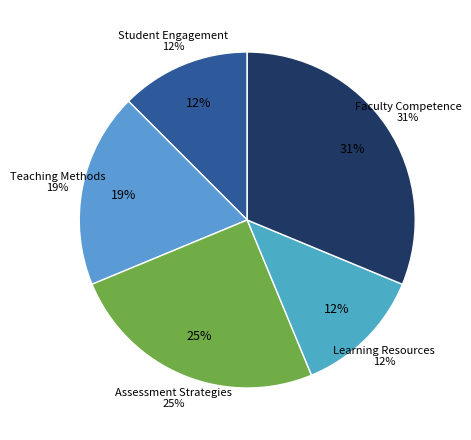

What percentage do Assessment Strategies and Faculty Competence together represent?

56.2%